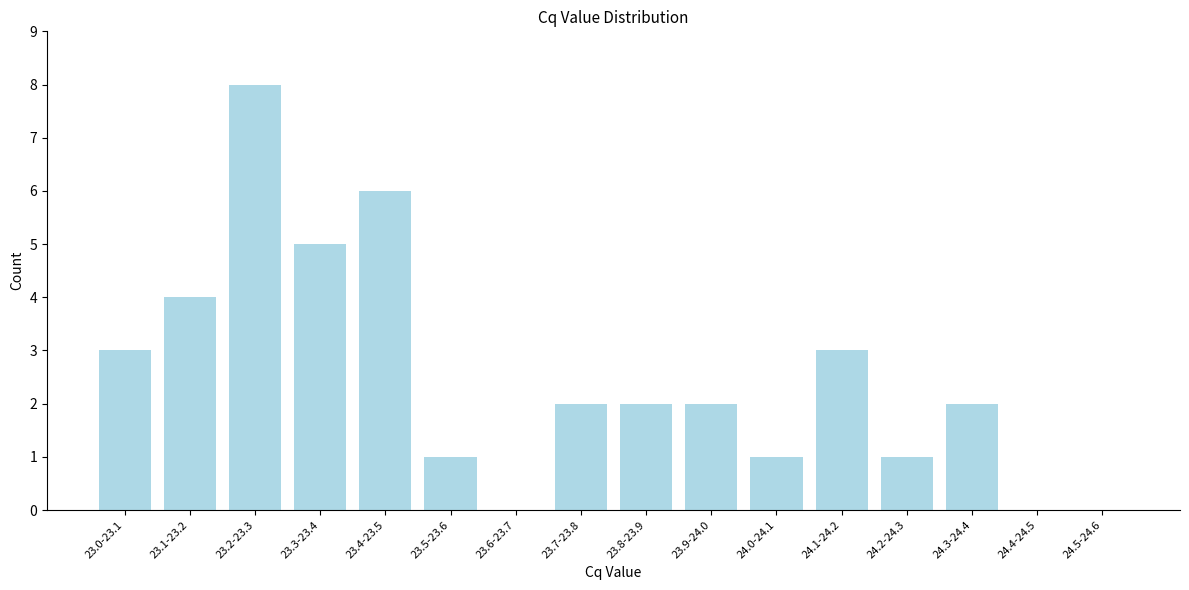

Reading left to right, what are all the values shown in this chart?

23.0-23.1=3	23.1-23.2=4	23.2-23.3=8	23.3-23.4=5	23.4-23.5=6	23.5-23.6=1	23.6-23.7=0	23.7-23.8=2	23.8-23.9=2	23.9-24.0=2	24.0-24.1=1	24.1-24.2=3	24.2-24.3=1	24.3-24.4=2	24.4-24.5=0	24.5-24.6=0